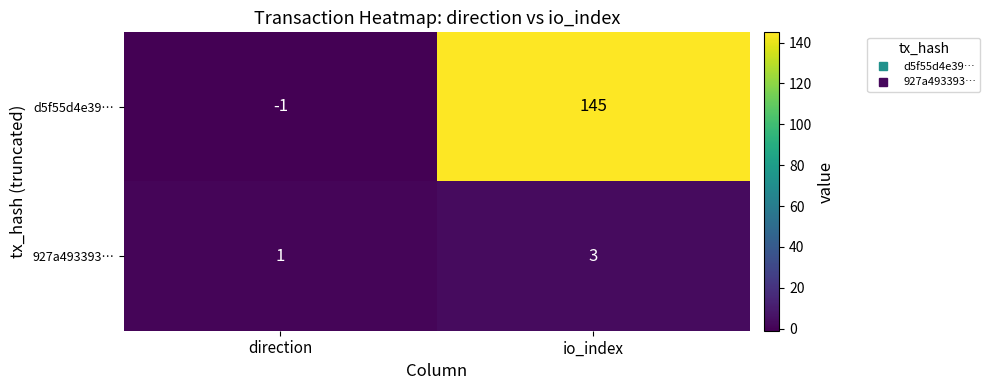

True or false: d5f55d4e39… has a value of 52 at io_index.

False